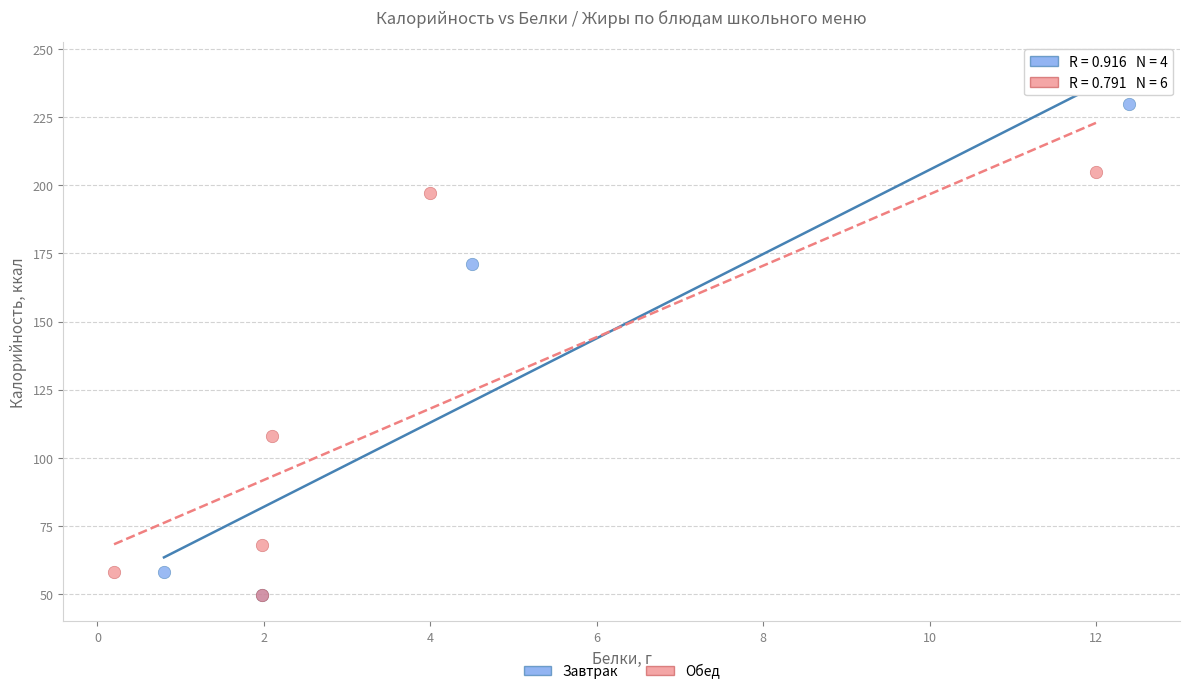

Which series has the largest Y range (max minus min)?

Завтрак